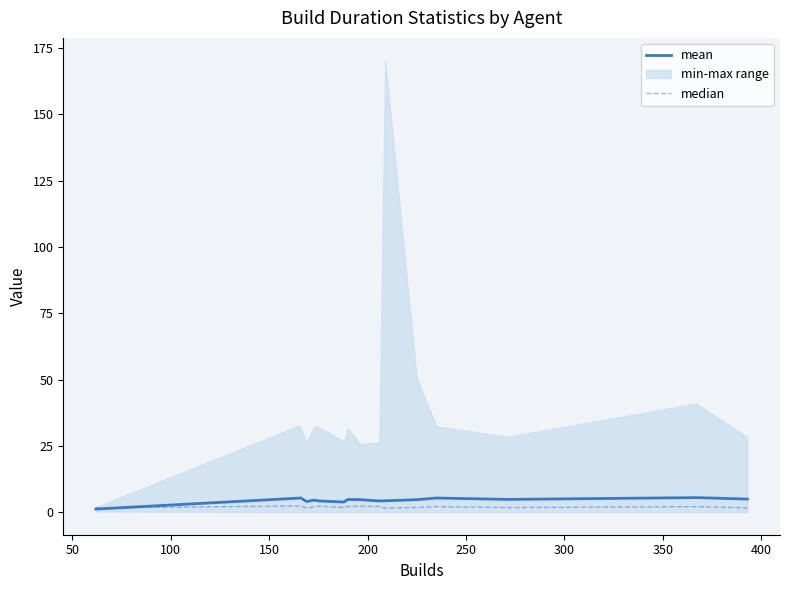

What is the average value of the median series?

2.0